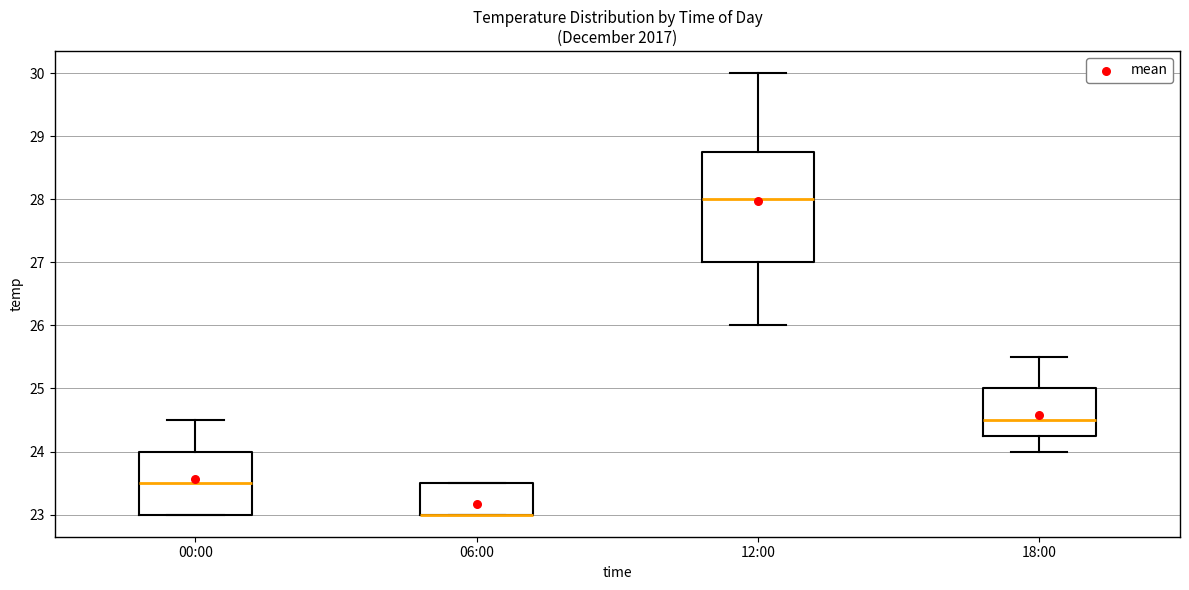

Reading left to right, transcribe this box plot: for each box, give where its median line is, the range the box spans, and where its two whiskers end, as read against the y-axis. The values are not printed on the chart, so give them approximately, as read against the axis.

00:00: median 23.5, box 23.0 to 24.0, whiskers 23.0 to 24.5
06:00: median 23.0 (drawn on the box's lower edge), box 23.0 to 23.5, whiskers 23.0 to 23.5
12:00: median 28.0, box 27.0 to 28.8, whiskers 26.0 to 30.0
18:00: median 24.5, box 24.3 to 25.0, whiskers 24.0 to 25.5